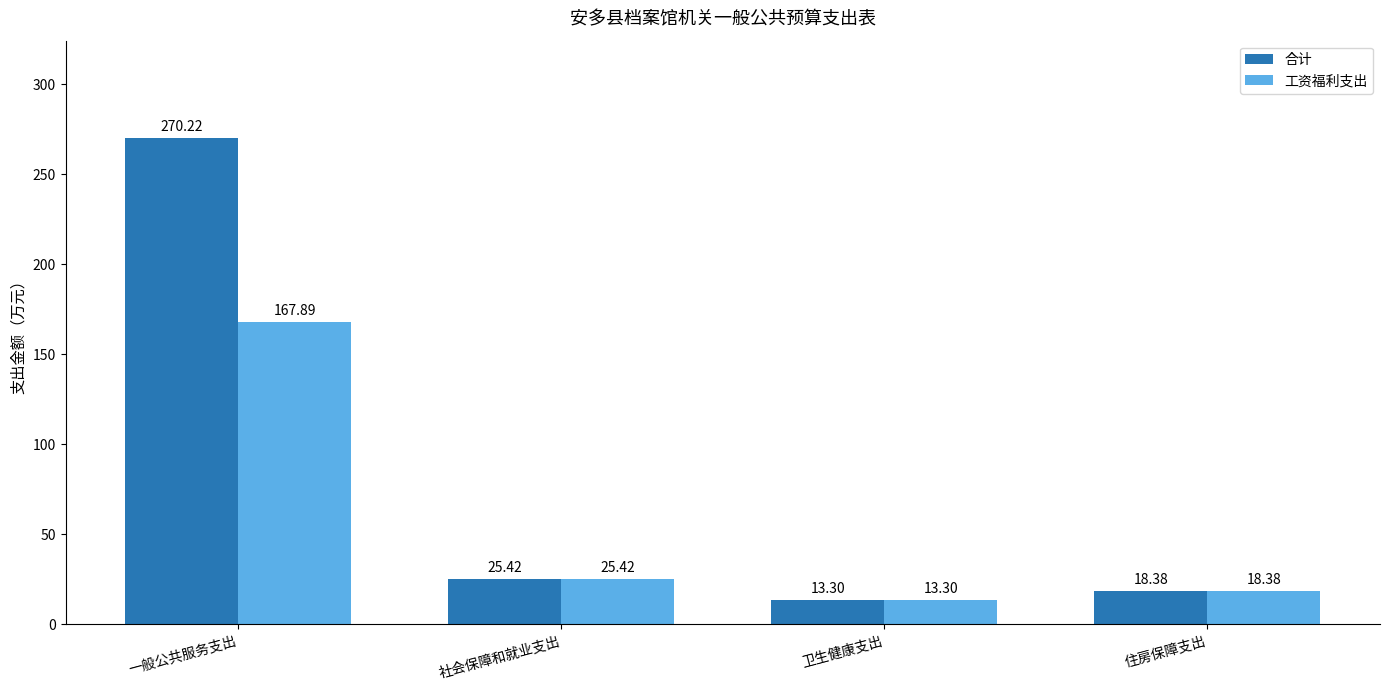

Which series has the largest range (max minus min)?

合计